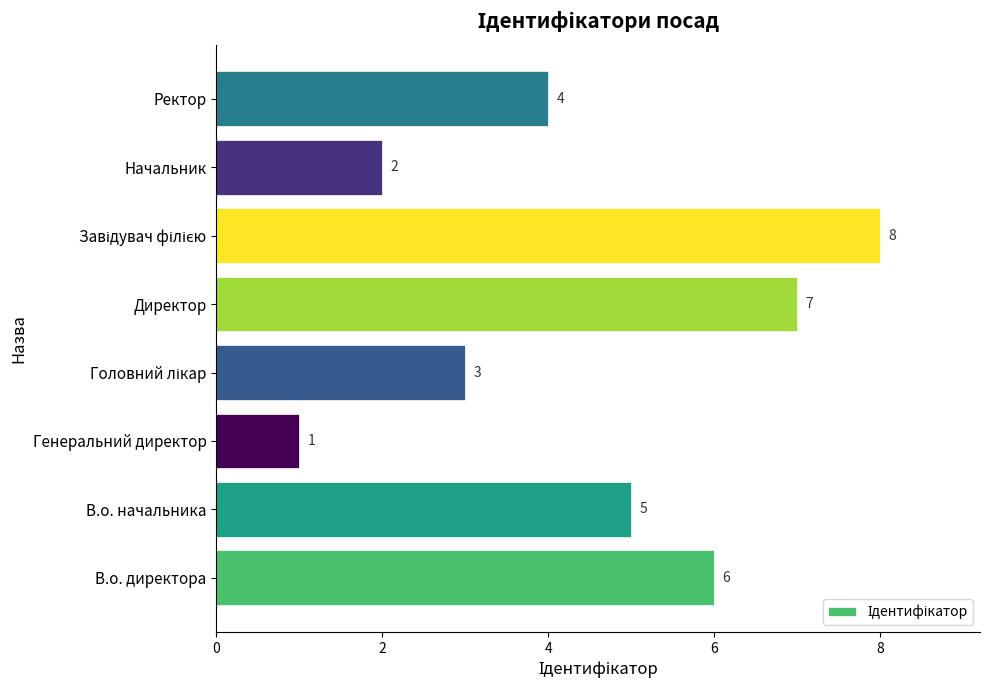

What is the sum of all values?

36